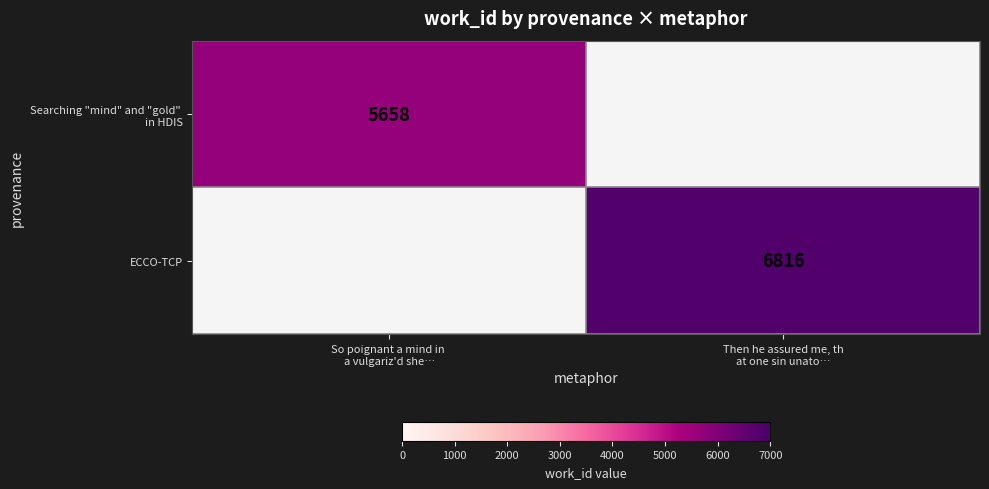

How many values in ECCO-TCP are above zero?

1